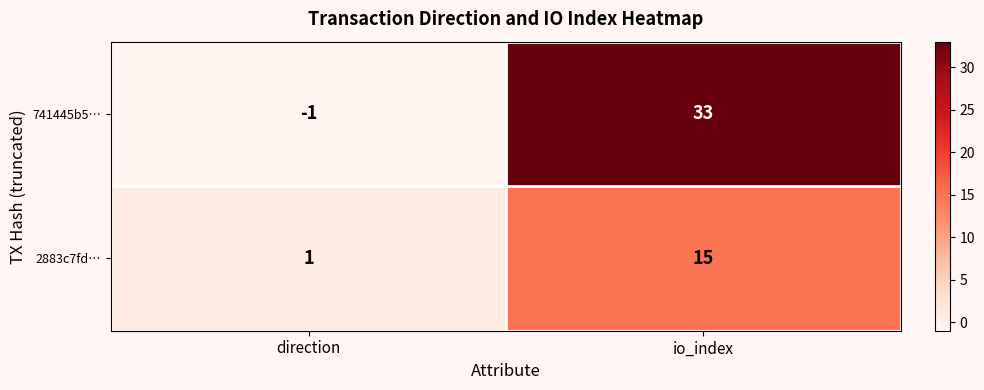

At which label is 741445b5… closest to 16?

direction